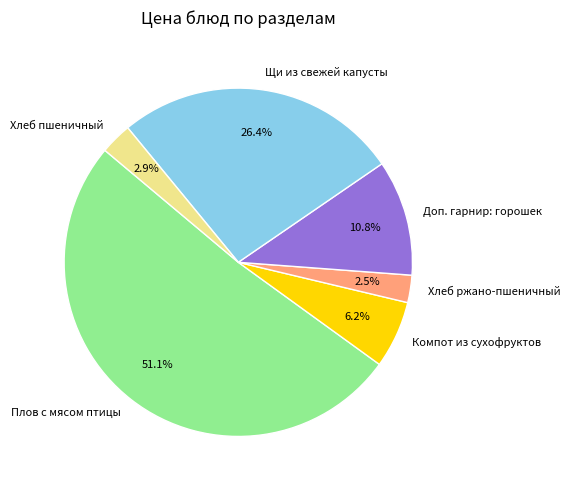

What percentage is NOT represented by Компот из сухофруктов?

93.8%